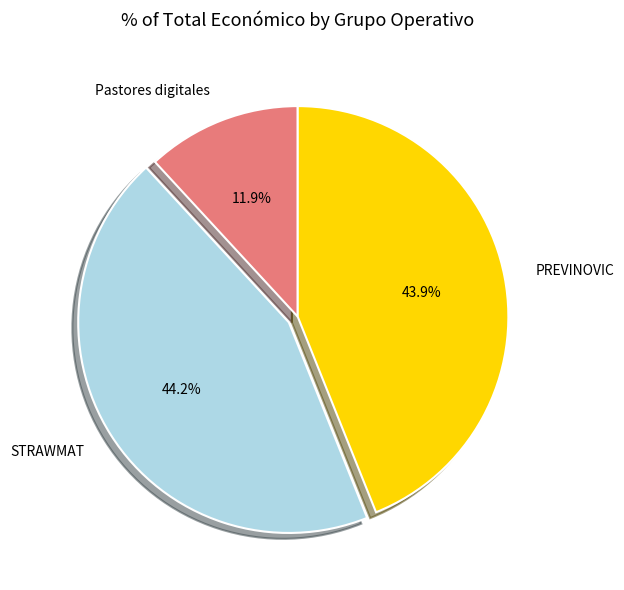

How many segments does this pie chart have?

3